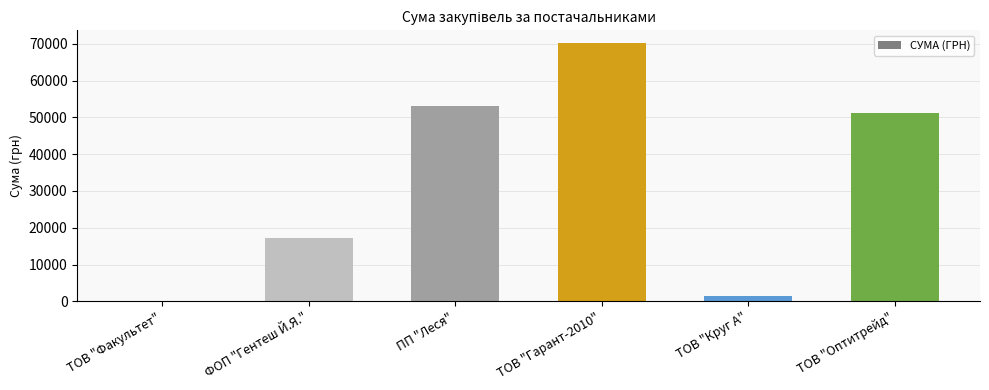

The chart shows a value of 51204.7 at ТОВ "Оптитрейд". True or false?

True